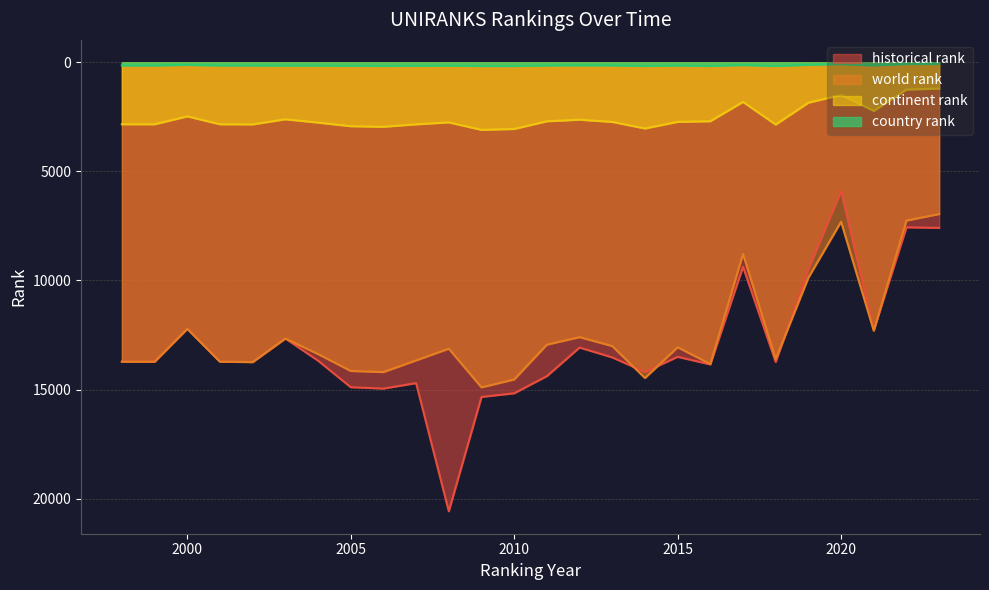

How many distinct data groups are displayed?

4